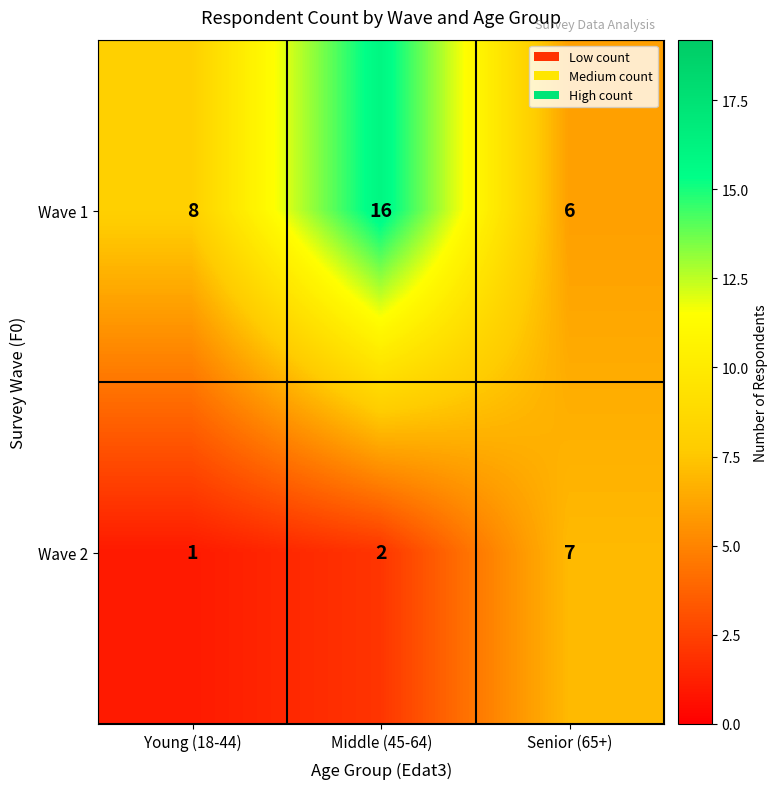

Reading left to right, transcribe all the data shown in this chart.

Wave 1: Young (18-44)=8	Middle (45-64)=16	Senior (65+)=6
Wave 2: Young (18-44)=1	Middle (45-64)=2	Senior (65+)=7